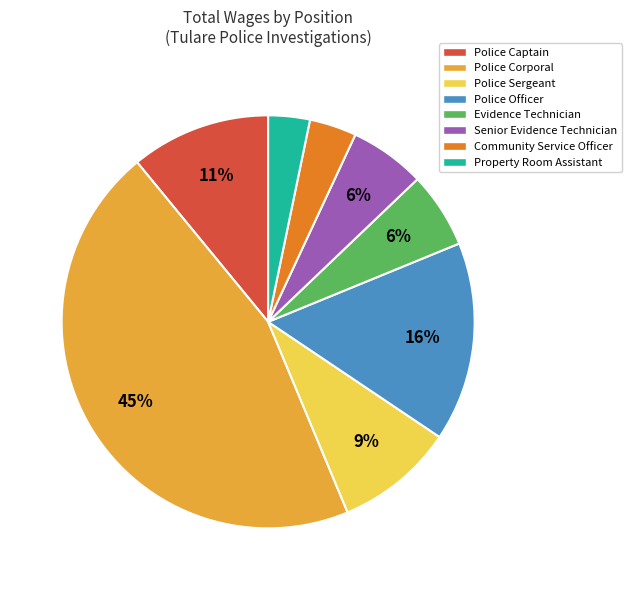

To the nearest percent, what is the combined percentage of Senior Evidence Technician and Community Service Officer?

10%